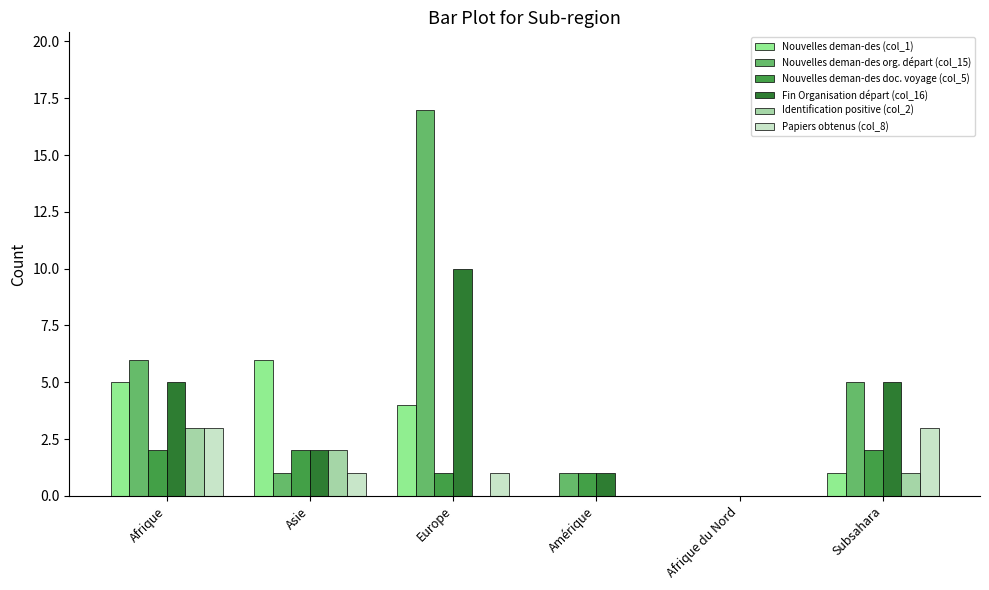

Reading left to right, extract all data points from this chart.

Nouvelles deman-des (col_1): Afrique=5	Asie=6	Europe=4	Amérique=0	Afrique du Nord=0	Subsahara=1
Nouvelles deman-des org. départ (col_15): Afrique=6	Asie=1	Europe=17	Amérique=1	Afrique du Nord=0	Subsahara=5
Nouvelles deman-des doc. voyage (col_5): Afrique=2	Asie=2	Europe=1	Amérique=1	Afrique du Nord=0	Subsahara=2
Fin Organisation départ (col_16): Afrique=5	Asie=2	Europe=10	Amérique=1	Afrique du Nord=0	Subsahara=5
Identification positive (col_2): Afrique=3	Asie=2	Europe=0	Amérique=0	Afrique du Nord=0	Subsahara=1
Papiers obtenus (col_8): Afrique=3	Asie=1	Europe=1	Amérique=0	Afrique du Nord=0	Subsahara=3